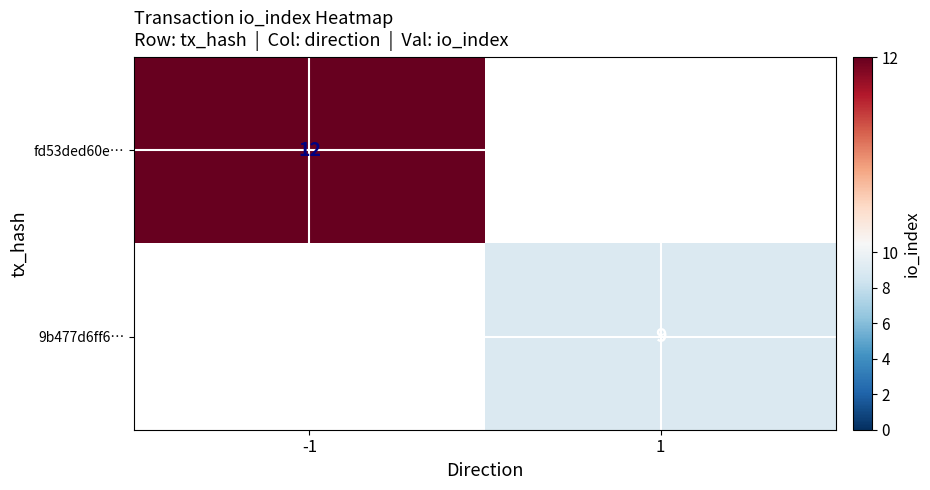

Is the value of fd53ded60e… at -1 greater than the value of 9b477d6ff6… at 1?

Yes